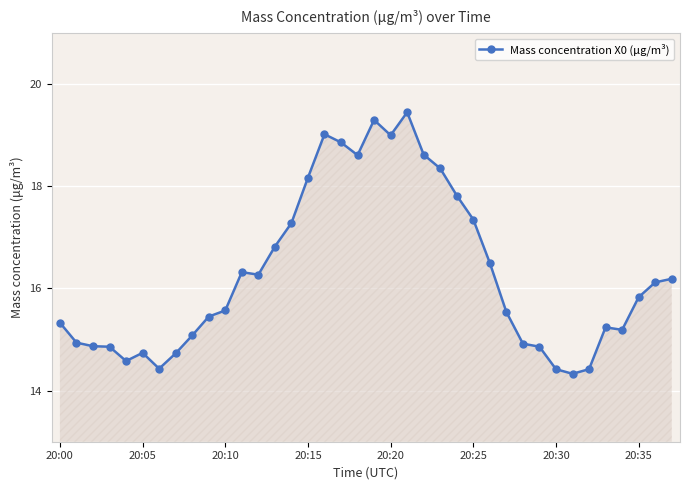

What is the value of the 14th point from the left?

16.8